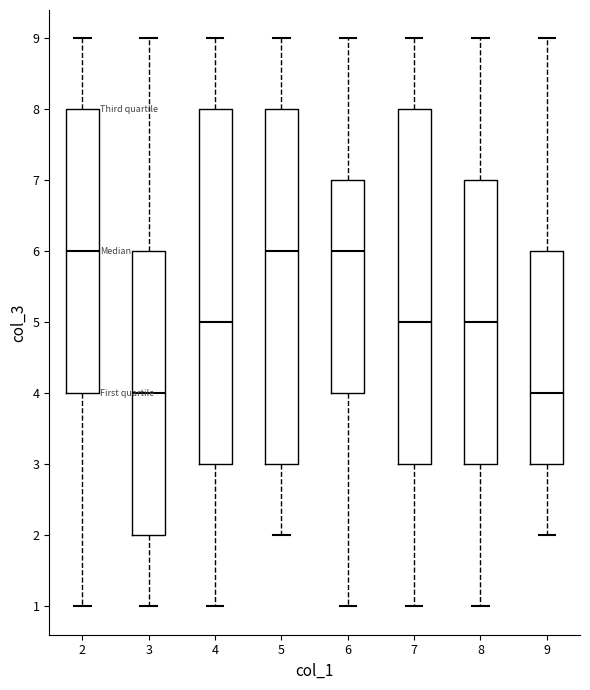

Reading left to right, transcribe this box plot: for each box, give where its median line is, the range the box spans, and where its two whiskers end, as read against the y-axis. The values are not printed on the chart, so give them approximately, as read against the axis.

2: median 6, box 4 to 8, whiskers 1 to 9
3: median 4, box 2 to 6, whiskers 1 to 9
4: median 5, box 3 to 8, whiskers 1 to 9
5: median 6, box 3 to 8, whiskers 2 to 9
6: median 6, box 4 to 7, whiskers 1 to 9
7: median 5, box 3 to 8, whiskers 1 to 9
8: median 5, box 3 to 7, whiskers 1 to 9
9: median 4, box 3 to 6, whiskers 2 to 9